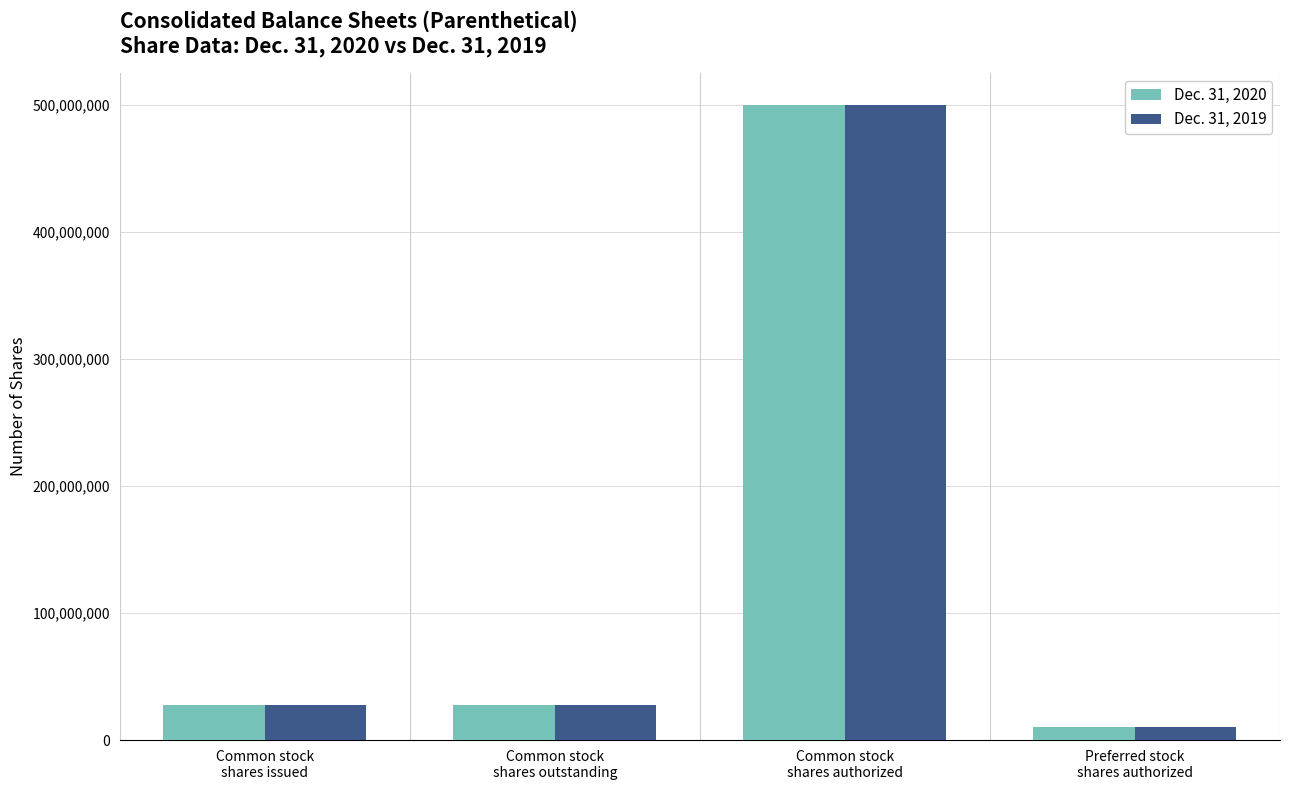

What is the label of the 3rd bar from the right?

Common stock
shares outstanding